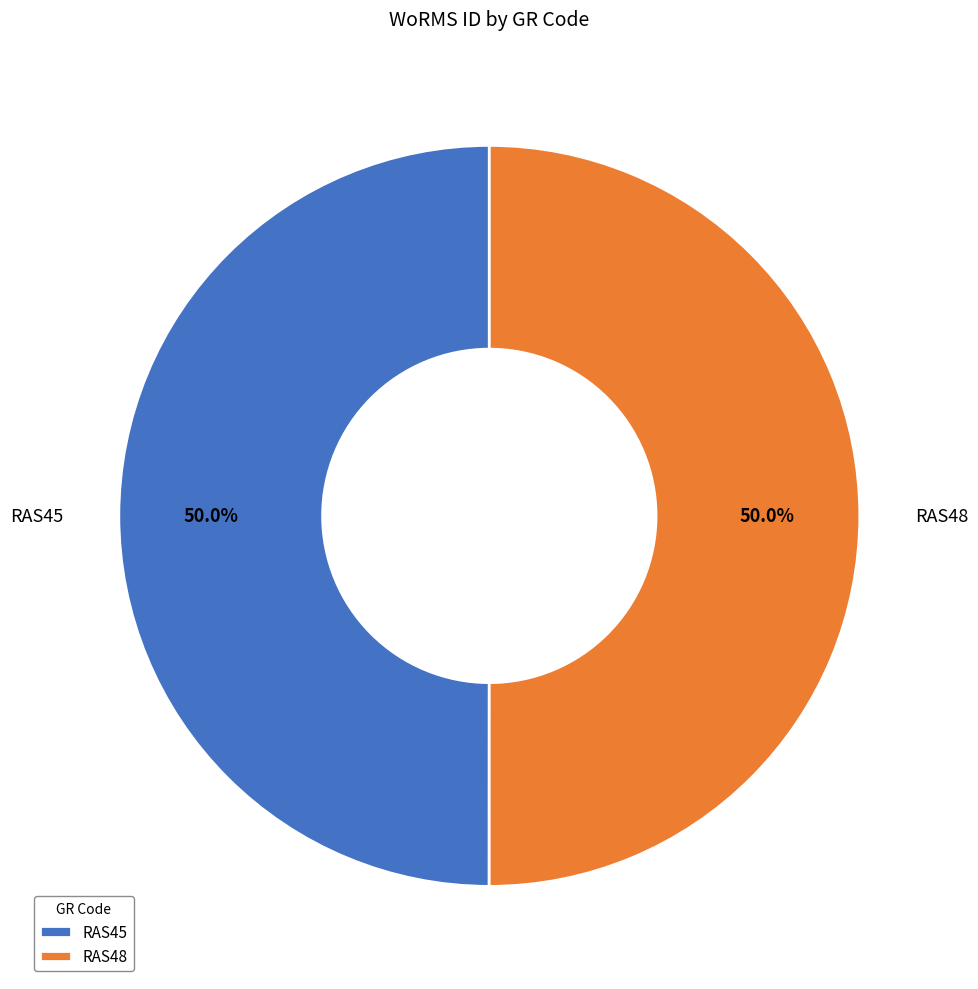

How many segments does this pie chart have?

2